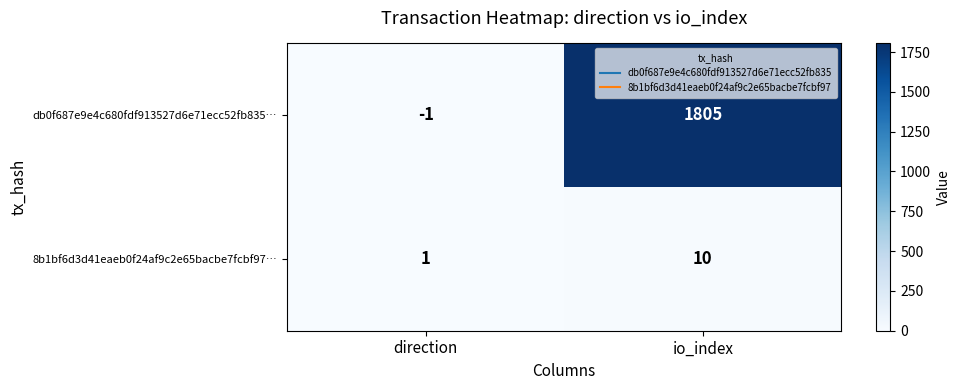

Which series has the largest range (max minus min)?

db0f687e9e4c680fdf913527d6e71ecc52fb835…